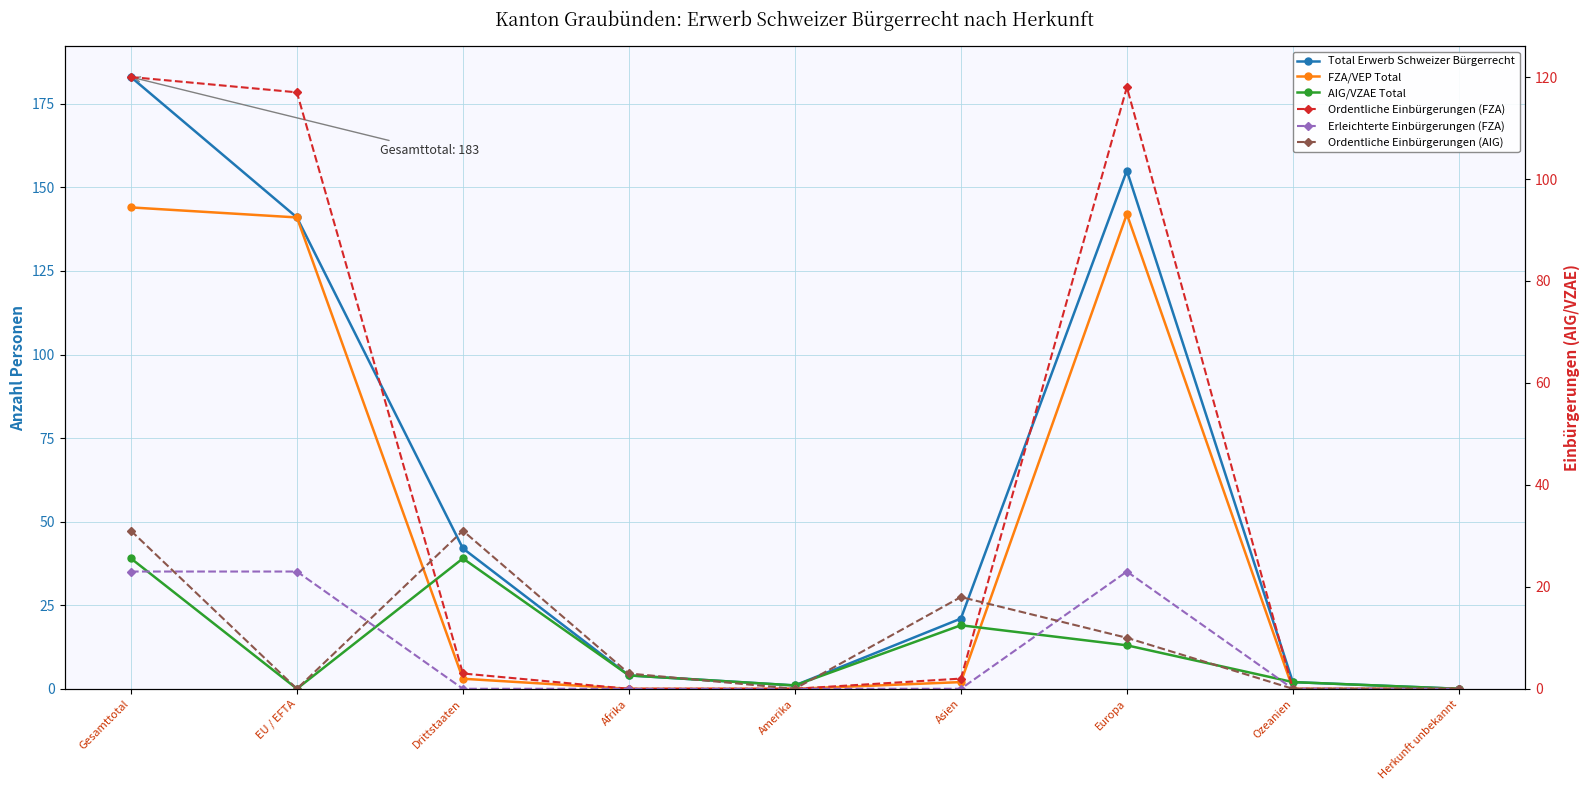

True or false: Ordentliche Einbürgerungen (AIG) and FZA/VEP Total intersect in this chart.

True